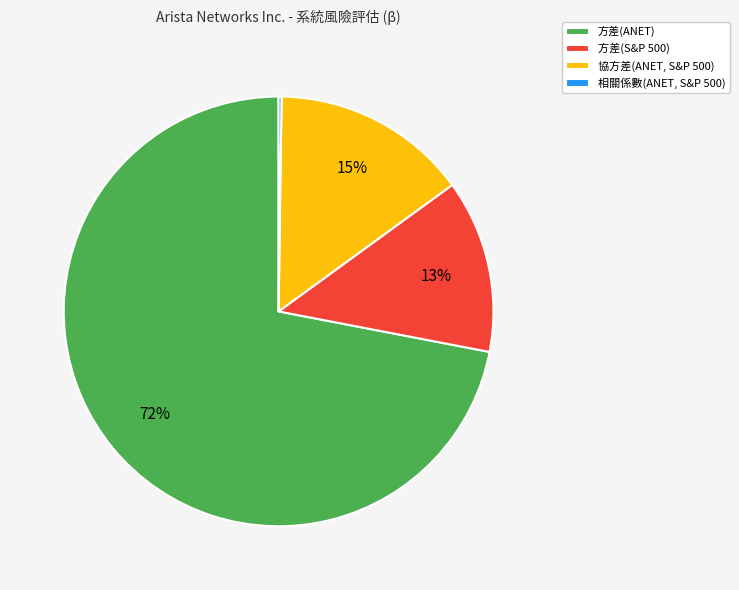

To the nearest percent, what is the combined percentage of 方差(S&P 500) and 協方差(ANET, S&P 500)?

28%